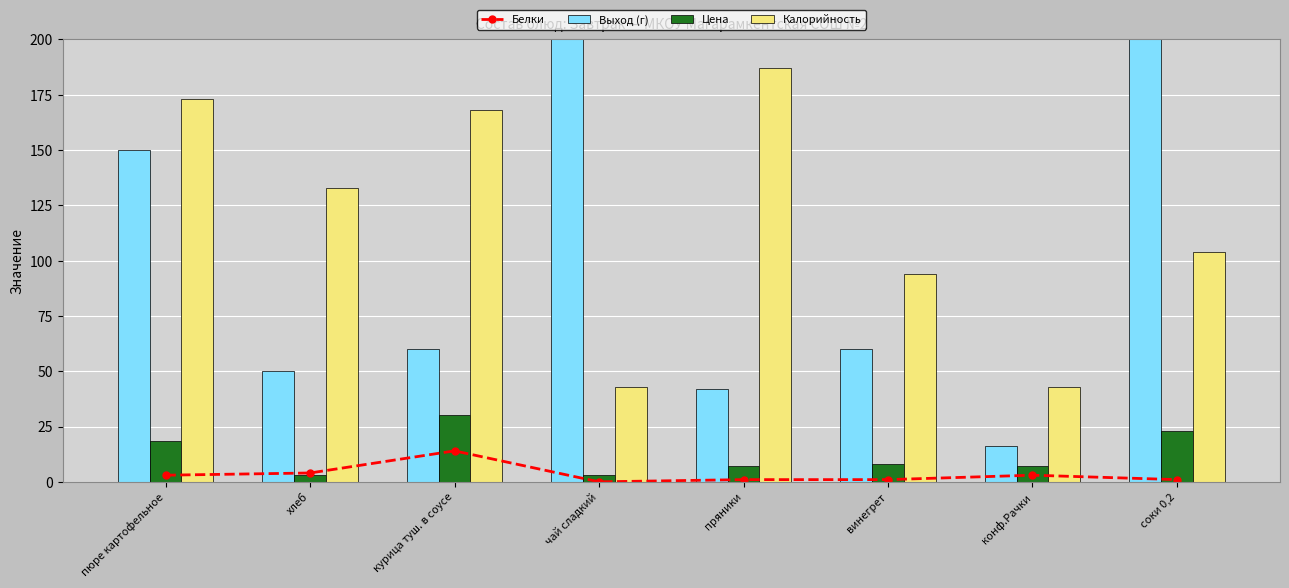

Which series has the largest total across all categories?

Калорийность